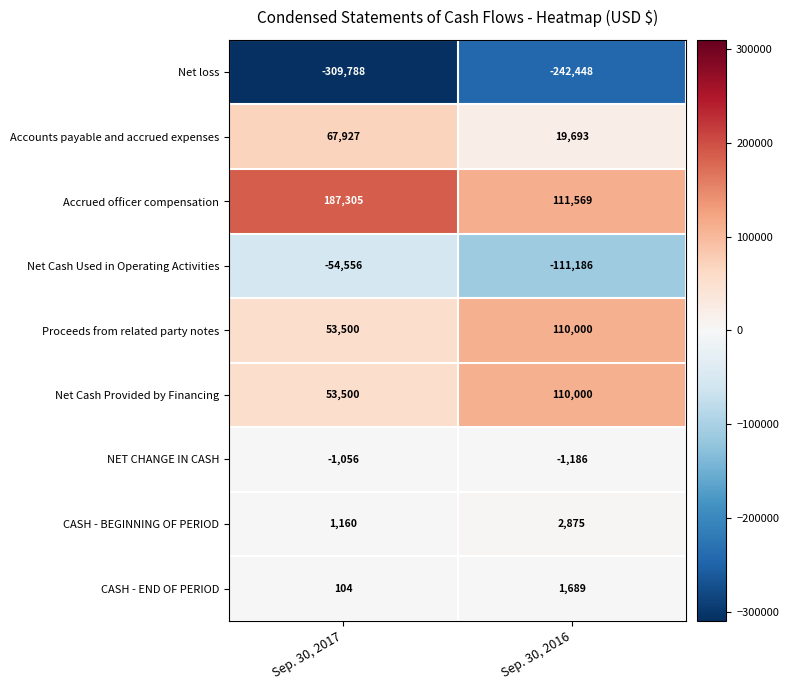

Which category has the lowest value across all series?

Sep. 30, 2017